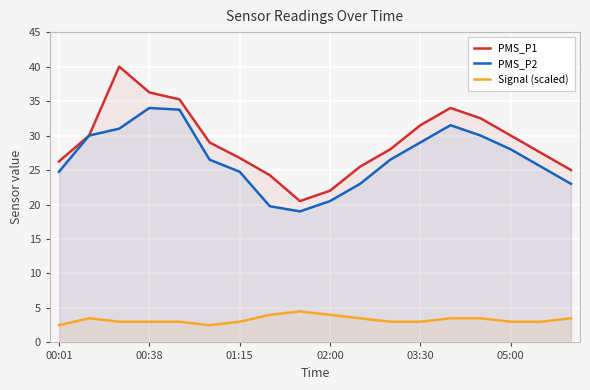

What is the difference between the highest and lowest values at 14?

29.0